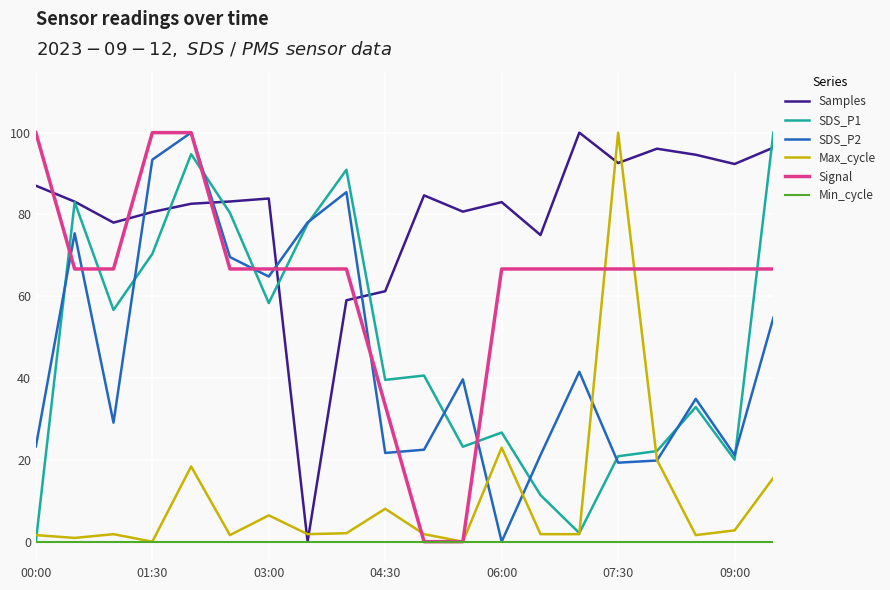

What is the maximum value shown in the chart?

100.0